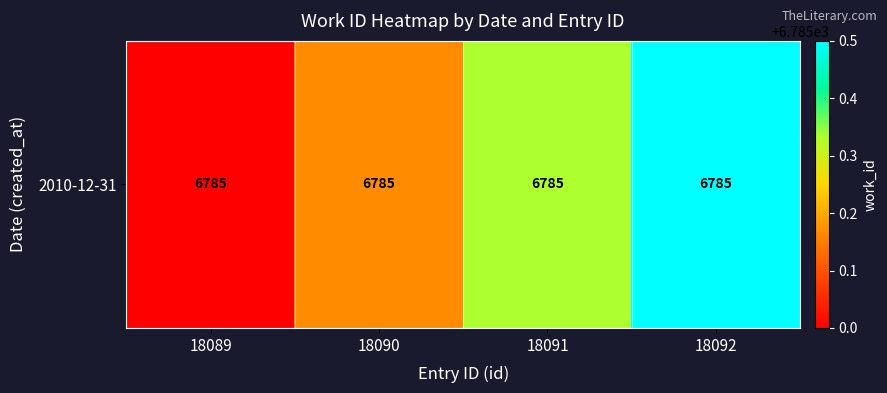

The chart shows a value of 6785.2 at 18090. True or false?

True